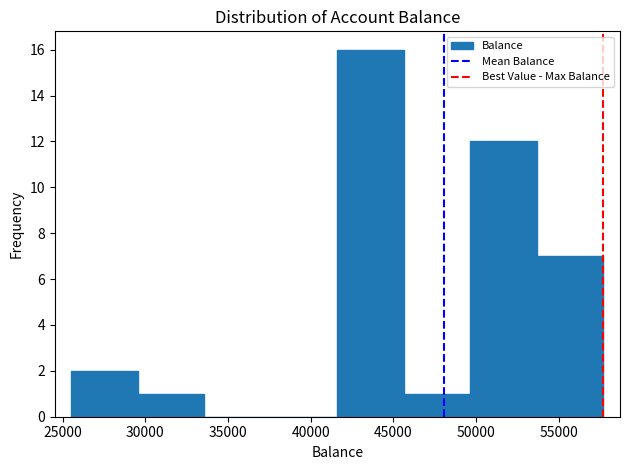

How tall is the bar that spans 45500 to 49500 on the x-axis? Neither the bar edges nor the heights are printed on the chart, so give them approximately, as read against the axes.

1